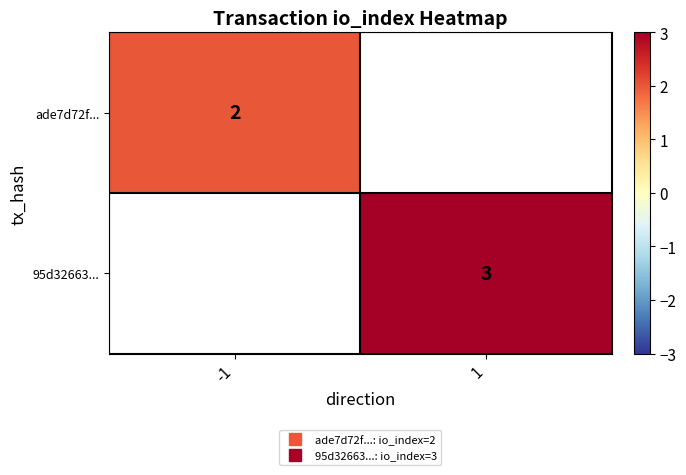

At how many categories does at least one series exceed 2?

1